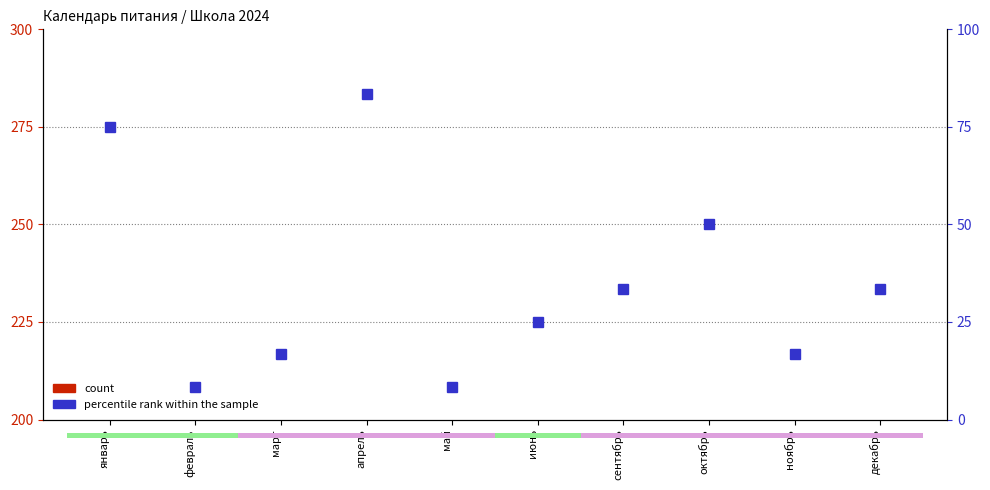

Reading right to left, list all the values displayed in this chart.

count: 7.0	0.0	9.0	7.0	6.0	0.0	3.0	0.0	5.0	2.0
percentile rank within the sample: 33.3	16.7	50.0	33.3	25.0	8.3	83.3	16.7	8.3	75.0